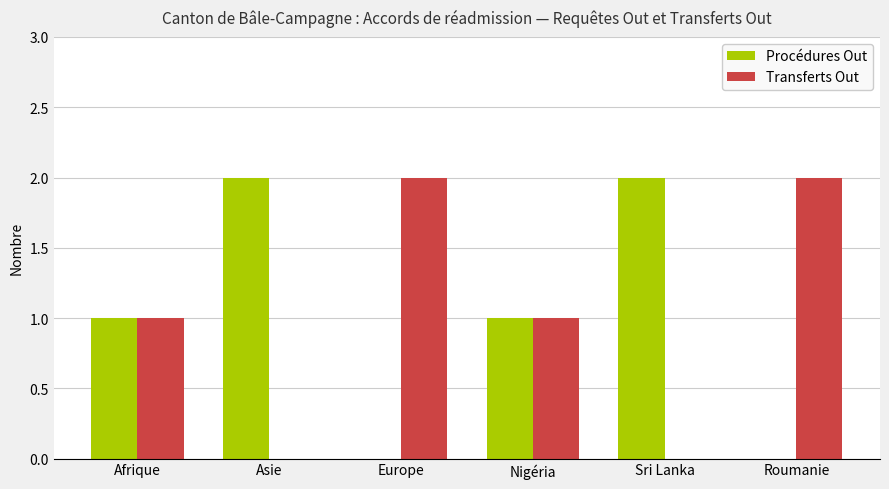

What is the total value across all series at Afrique?

2